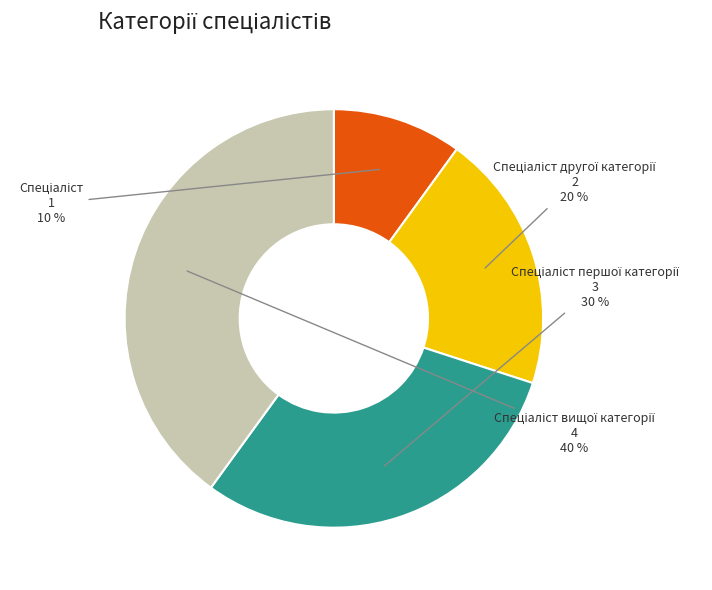

How many segments does this pie chart have?

4